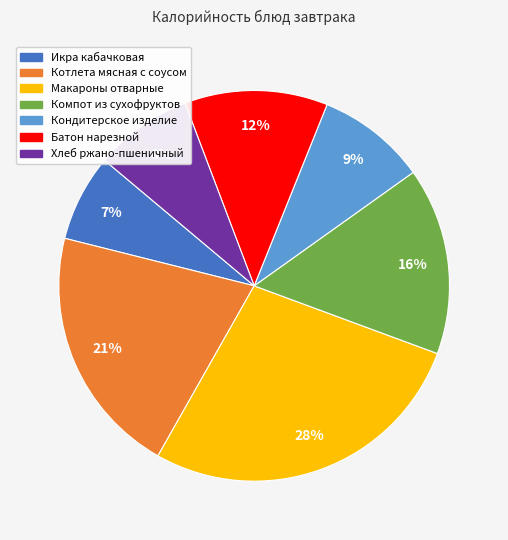

To the nearest percent, what is the difference between the Батон нарезной and Макароны отварные slice percentages?

16%